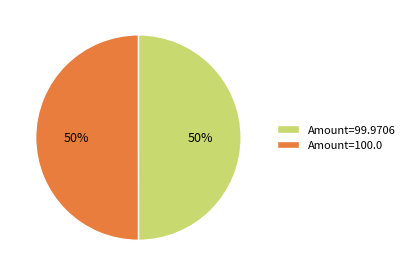

Combined, do Amount=99.9706 and Amount=100.0 account for over 50%?

Yes